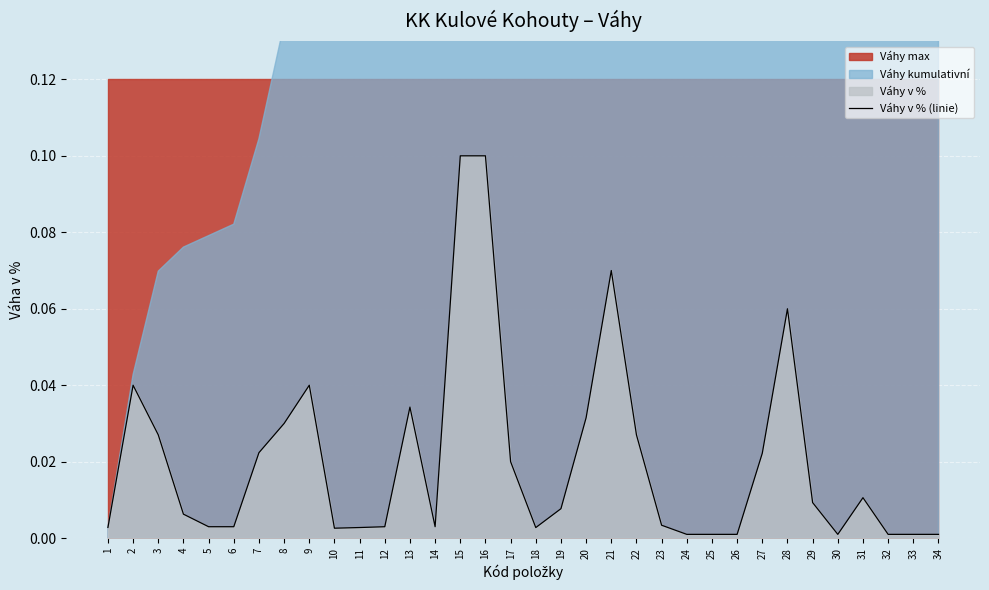

Reading left to right, what are all the values shown in this chart?

1=0.0	2=0.0	3=0.0	4=0.0	5=0.0	6=0.0	7=0.0	8=0.0	9=0.0	10=0.0	11=0.0	12=0.0	13=0.0	14=0.0	15=0.1	16=0.1	17=0.0	18=0.0	19=0.0	20=0.0	21=0.1	22=0.0	23=0.0	24=0.0	25=0.0	26=0.0	27=0.0	28=0.1	29=0.0	30=0.0	31=0.0	32=0.0	33=0.0	34=0.0